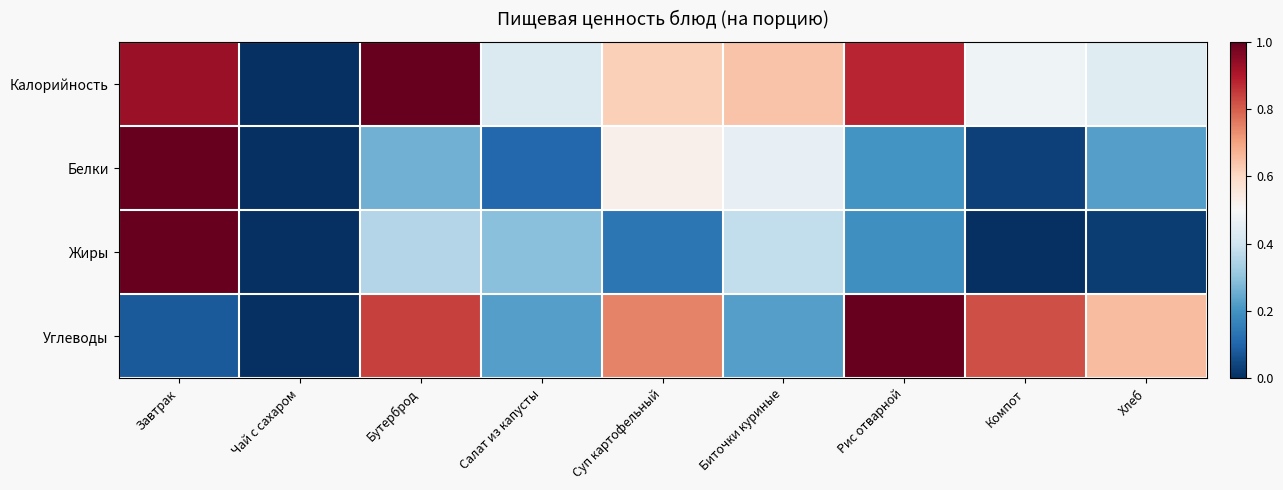

Reading left to right, what are all the values shown in this chart?

Калорийность: Завтрак=0.9	Чай с сахаром=0.0	Бутерброд=1.0	Салат из капусты=0.4	Суп картофельный=0.6	Биточки куриные=0.6	Рис отварной=0.9	Компот=0.5	Хлеб=0.4
Белки: Завтрак=1.0	Чай с сахаром=0.0	Бутерброд=0.3	Салат из капусты=0.1	Суп картофельный=0.5	Биточки куриные=0.5	Рис отварной=0.2	Компот=0.0	Хлеб=0.2
Жиры: Завтрак=1.0	Чай с сахаром=0.0	Бутерброд=0.4	Салат из капусты=0.3	Суп картофельный=0.1	Биточки куриные=0.4	Рис отварной=0.2	Компот=0.0	Хлеб=0.0
Углеводы: Завтрак=0.1	Чай с сахаром=0.0	Бутерброд=0.8	Салат из капусты=0.2	Суп картофельный=0.7	Биточки куриные=0.2	Рис отварной=1.0	Компот=0.8	Хлеб=0.7